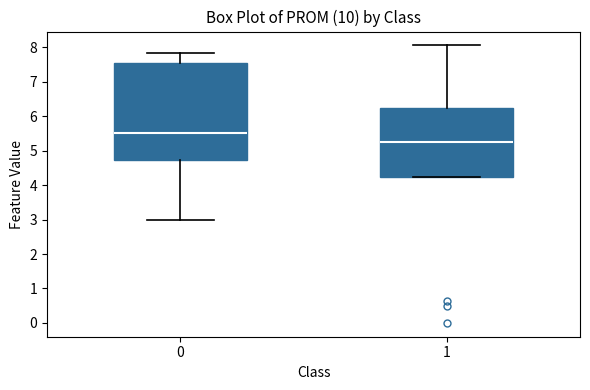

Where is the upper edge of the box at x = 1 on the y-axis? The values are not printed on the chart, so give them approximately, as read against the axis.

6.3